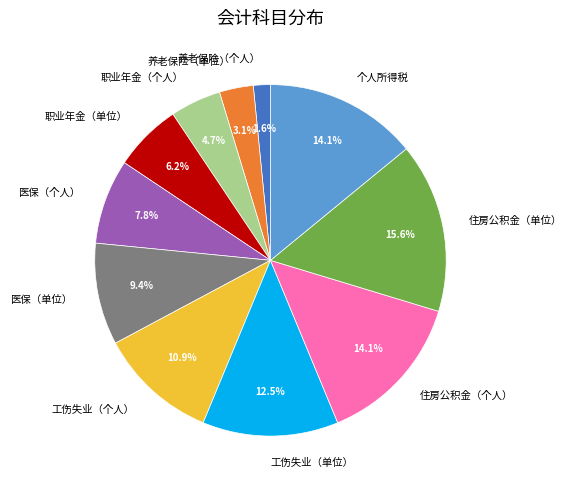

Which has a higher value, 医保（单位） or 职业年金（个人）?

医保（单位）